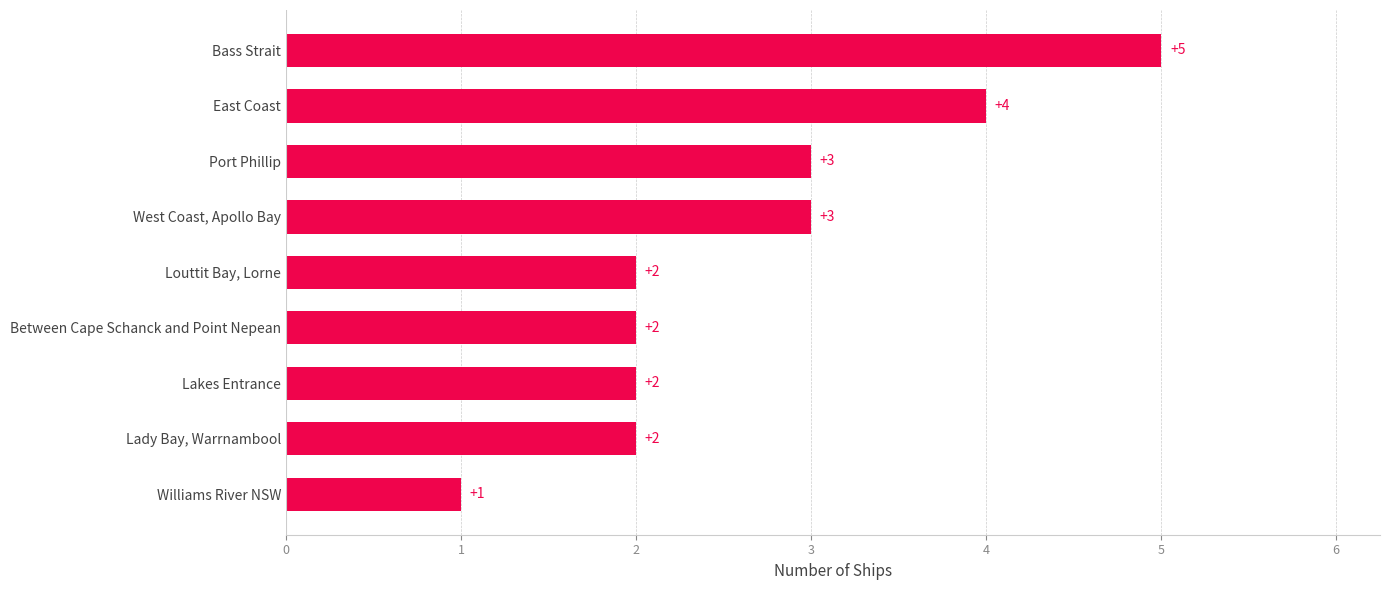

Which has a higher value, Between Cape Schanck and Point Nepean or Bass Strait?

Bass Strait